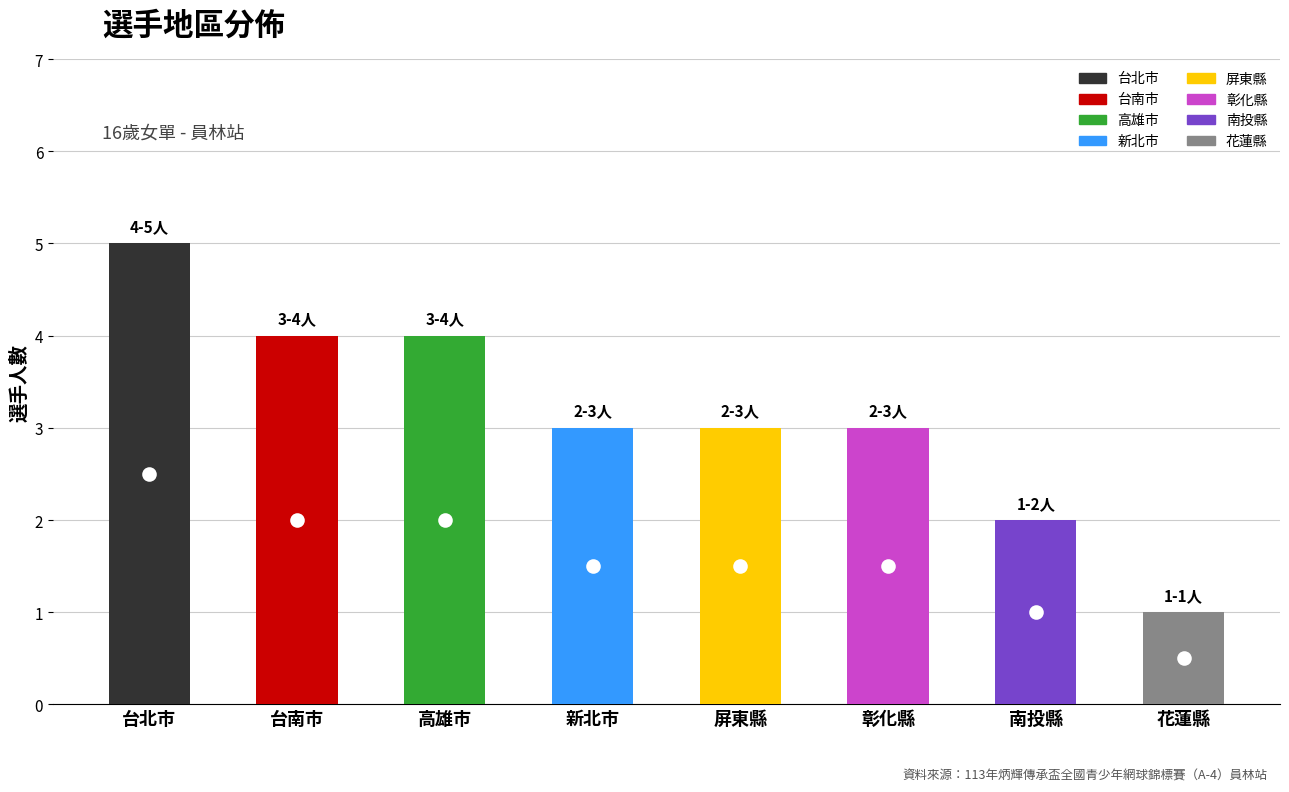

Reading left to right, what are all the values shown in this chart?

台北市=5	台南市=4	高雄市=4	新北市=3	屏東縣=3	彰化縣=3	南投縣=2	花蓮縣=1